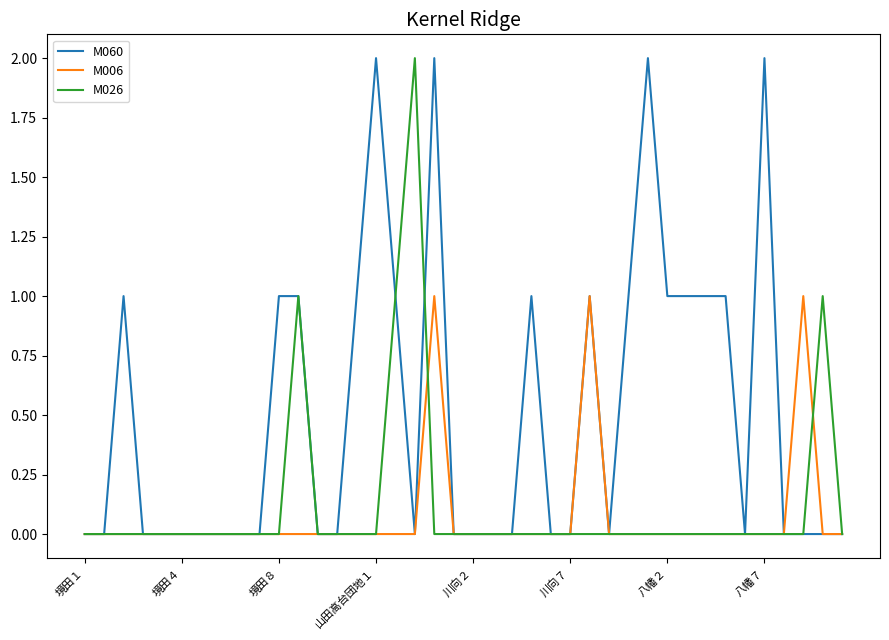

Which series has the largest total across all categories?

M060